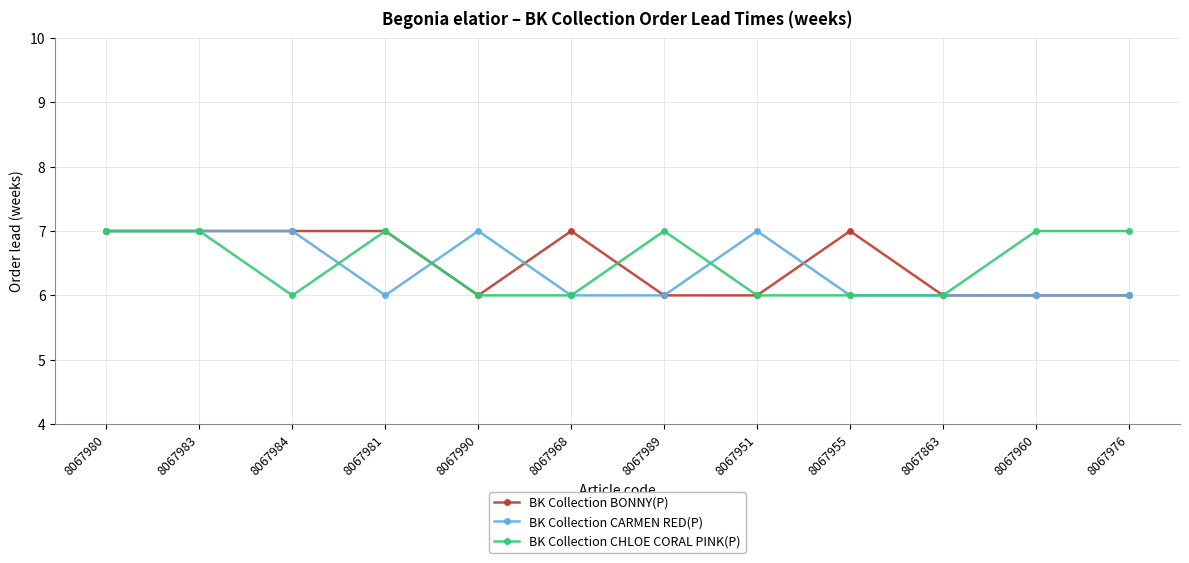

Between 8067981 and 8067989, which series saw the biggest shift?

BK Collection BONNY(P)